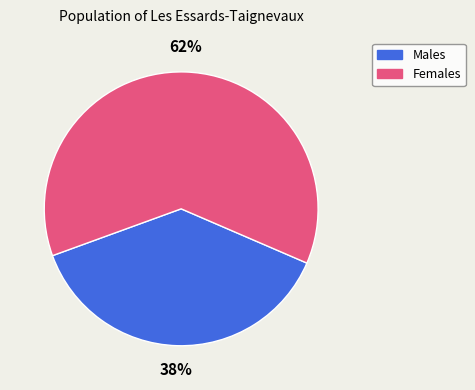

To the nearest percent, what is the average slice percentage?

50%